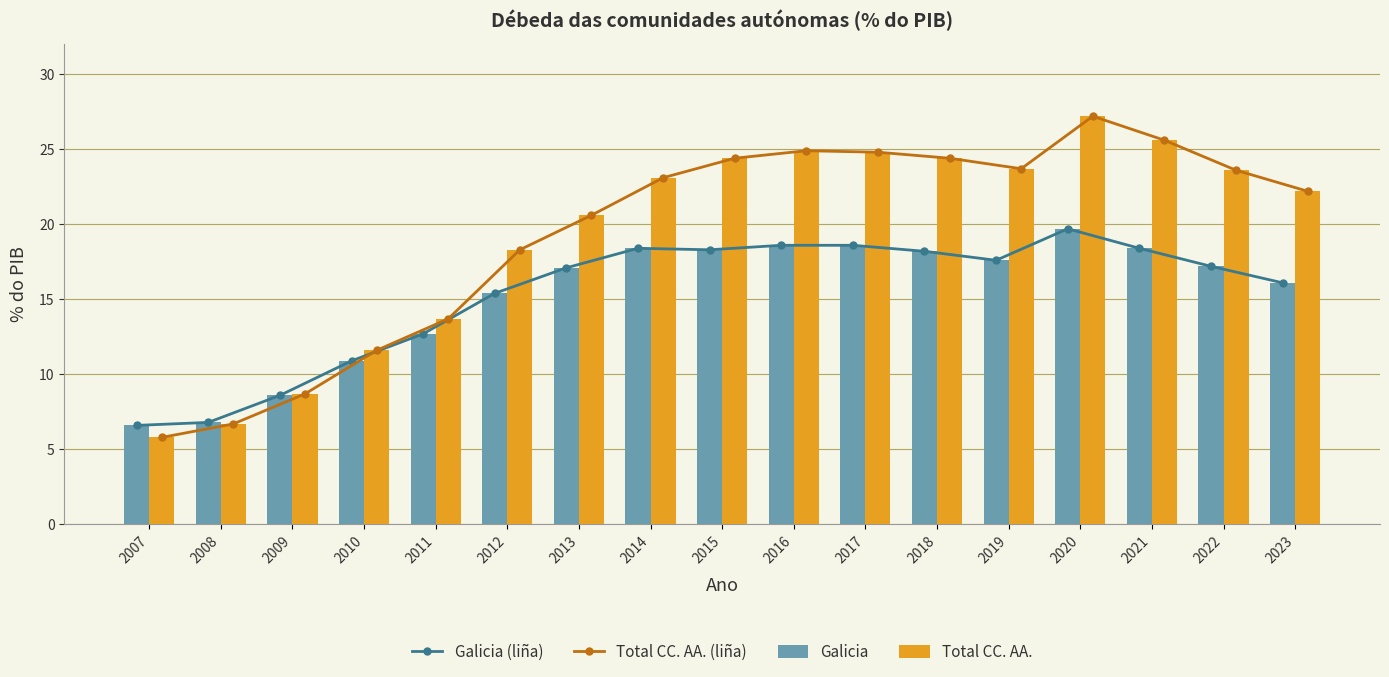

What is the lowest value of the Galicia series?

6.6